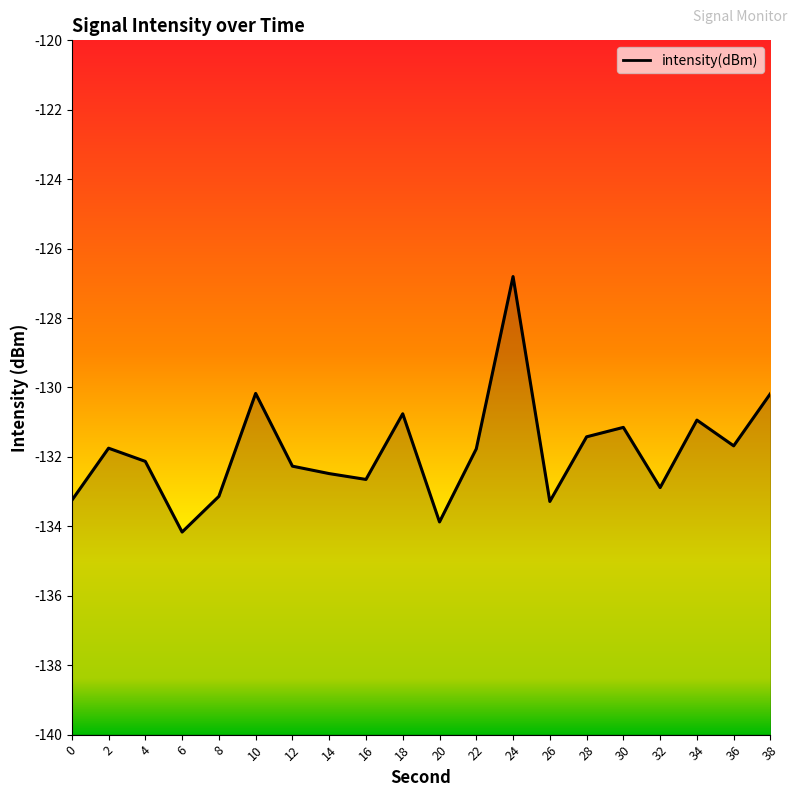

At which label does the data first exceed -131?

10